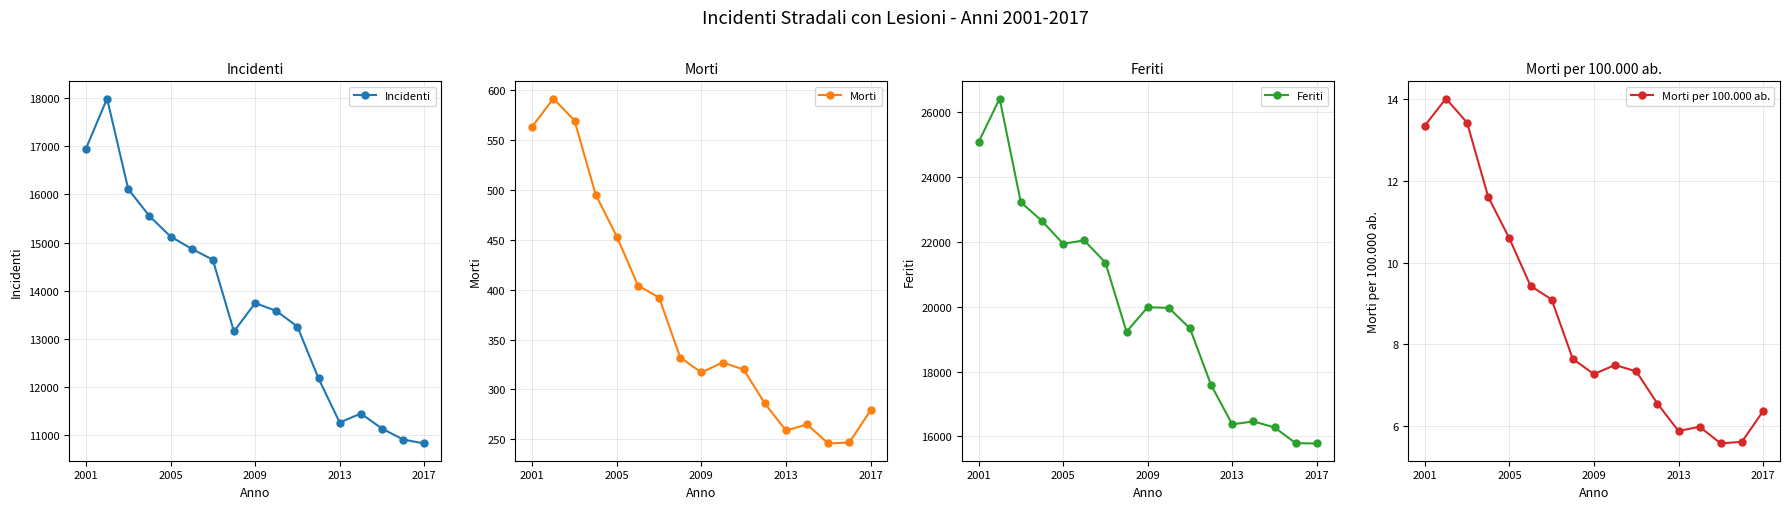

What is the lowest value of the Incidenti series?

10823